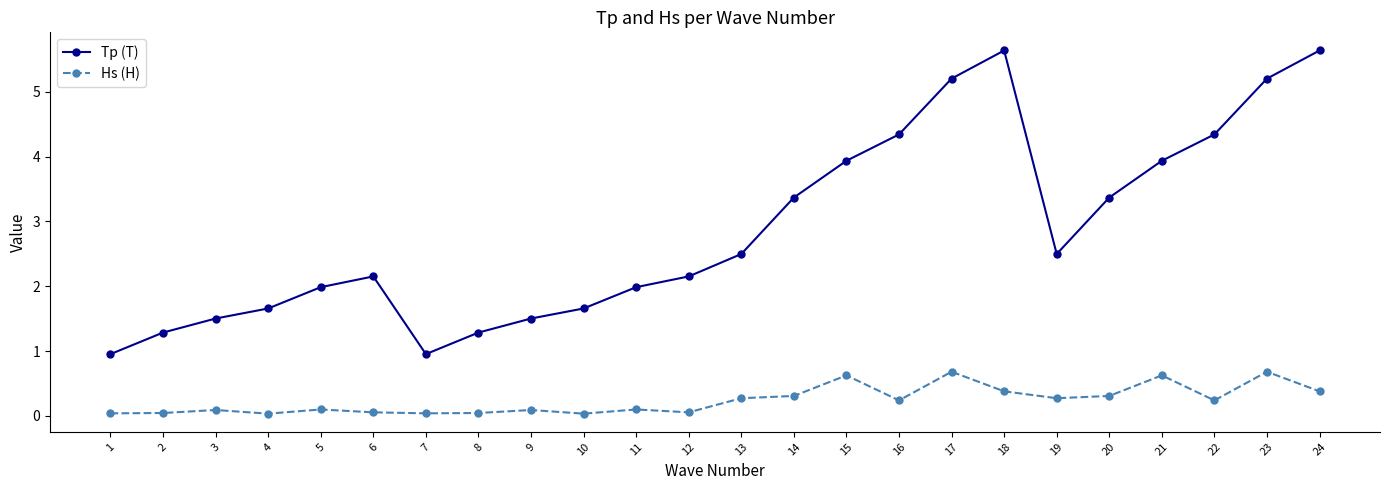

What is the difference between the maximum and minimum values in the Tp (T) series?

4.7